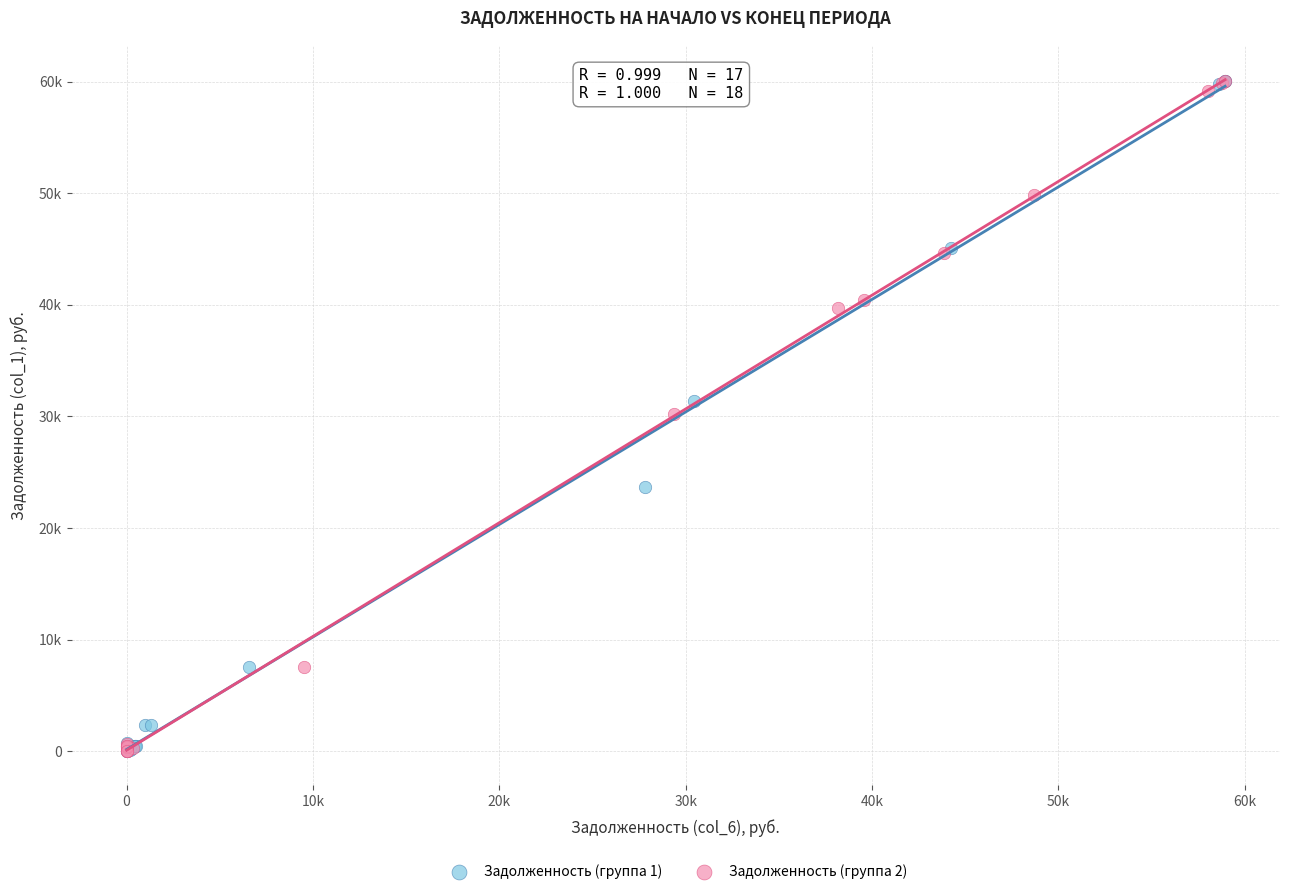

What are all the series names shown in the legend?

Задолженность (группа 1), Задолженность (группа 2)